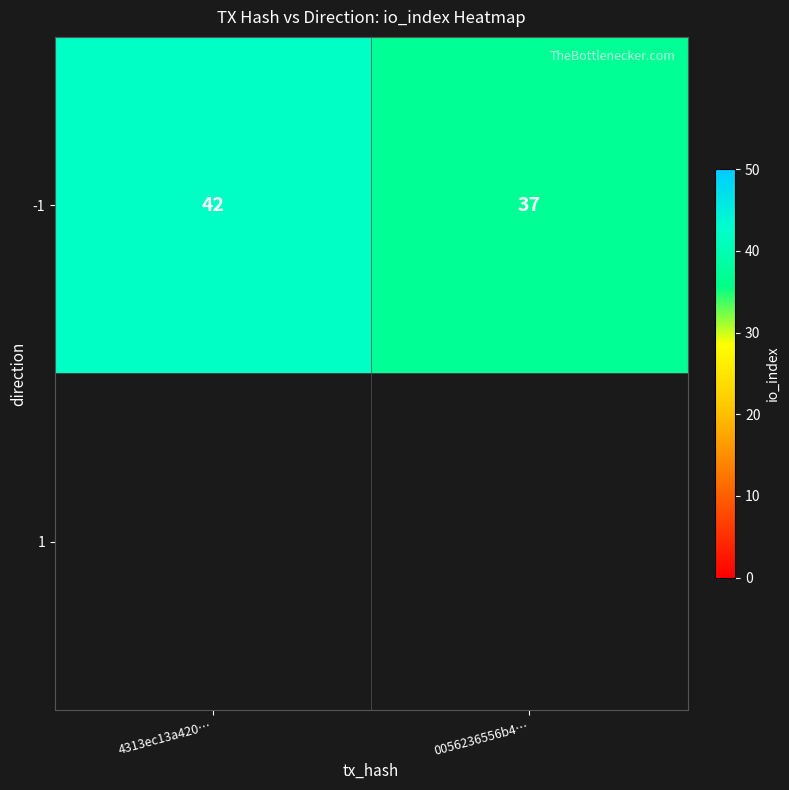

At which label is the value closest to 39?

0056236556b4…